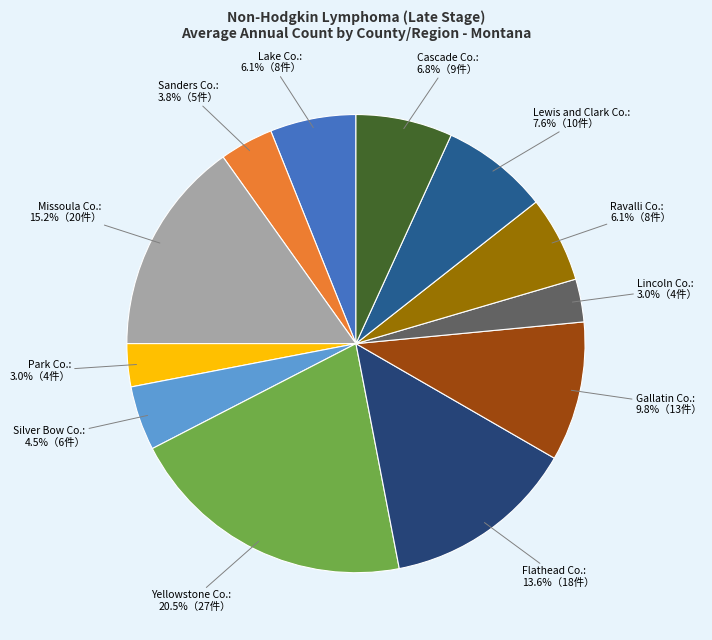

Does any single category account for the majority?

No